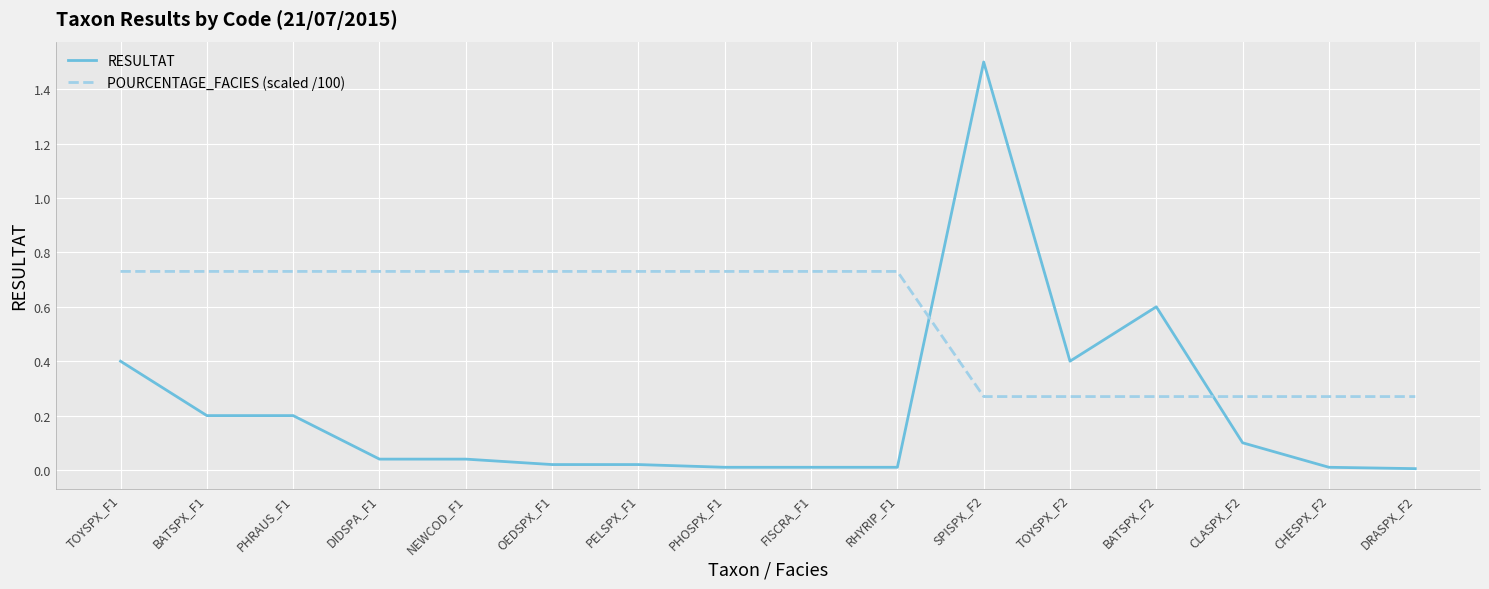

Rank the series by their average value, from highest to lowest.

POURCENTAGE_FACIES (scaled /100), RESULTAT